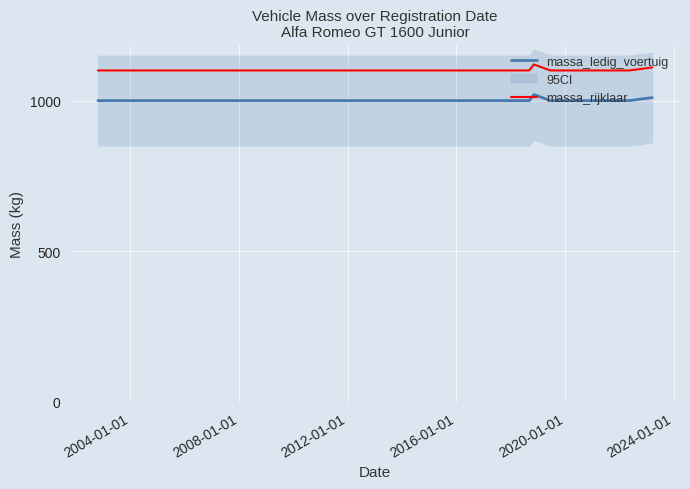

At how many categories does at least one series exceed 1116?

1